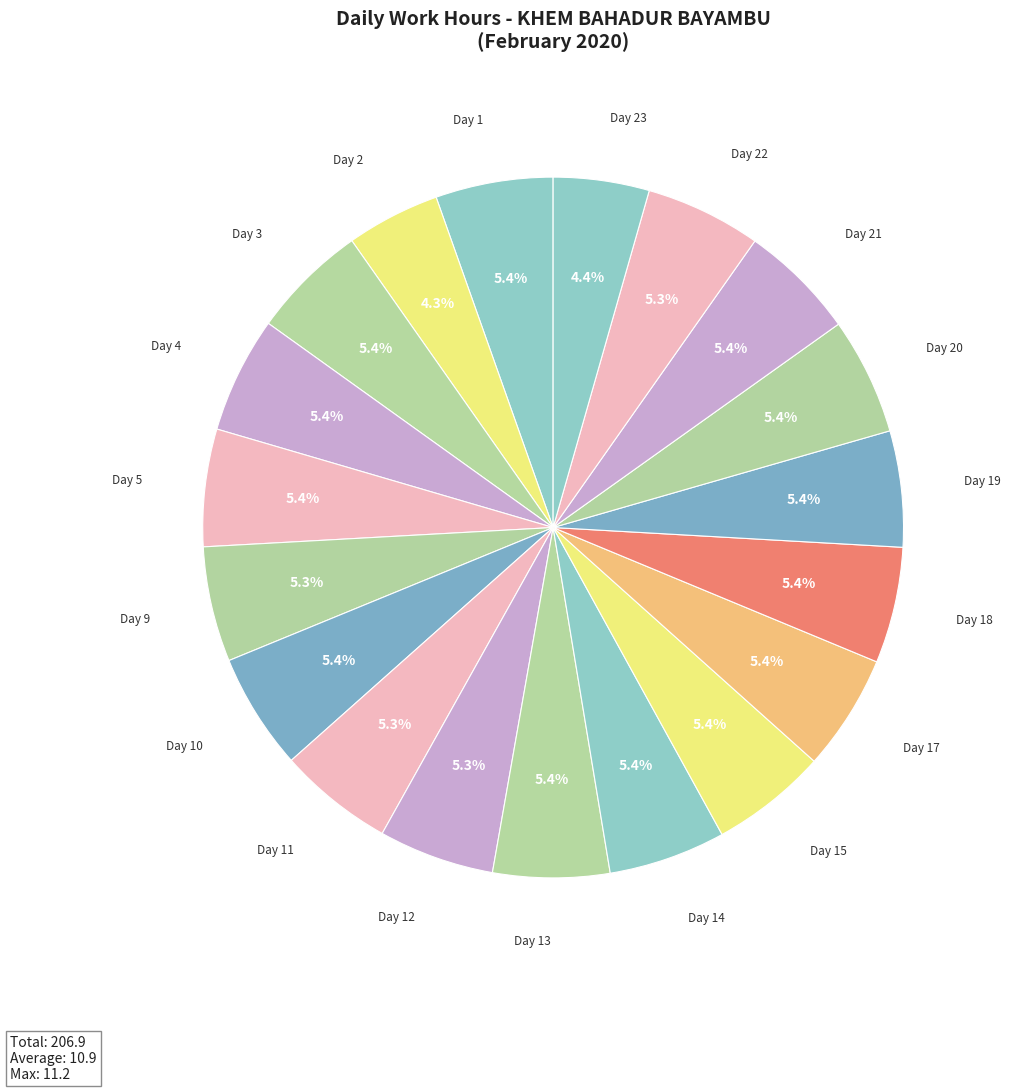

How many segments does this pie chart have?

19